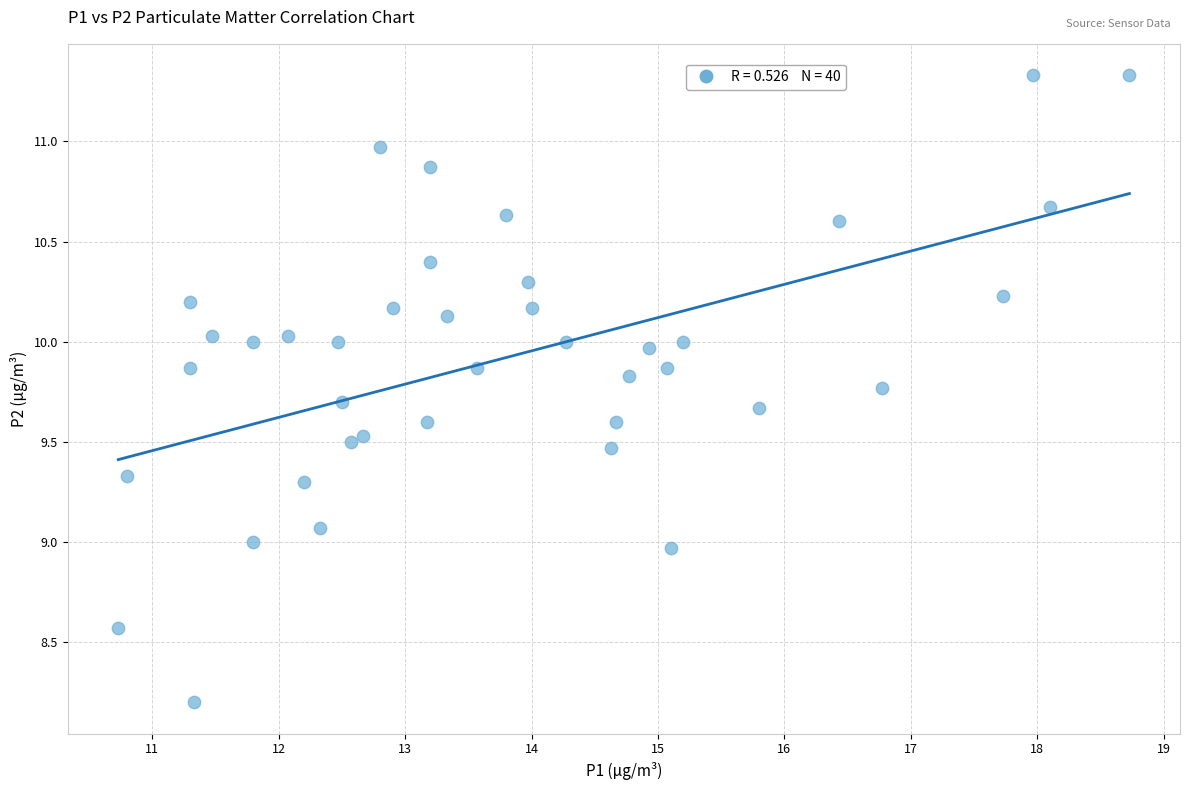

What is the range of X values (max minus min)?

8.0